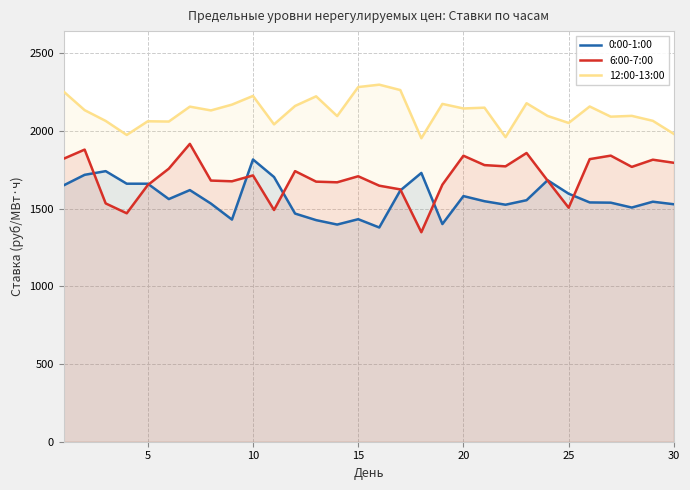

What is the average value of the 12:00-13:00 series?

2123.0